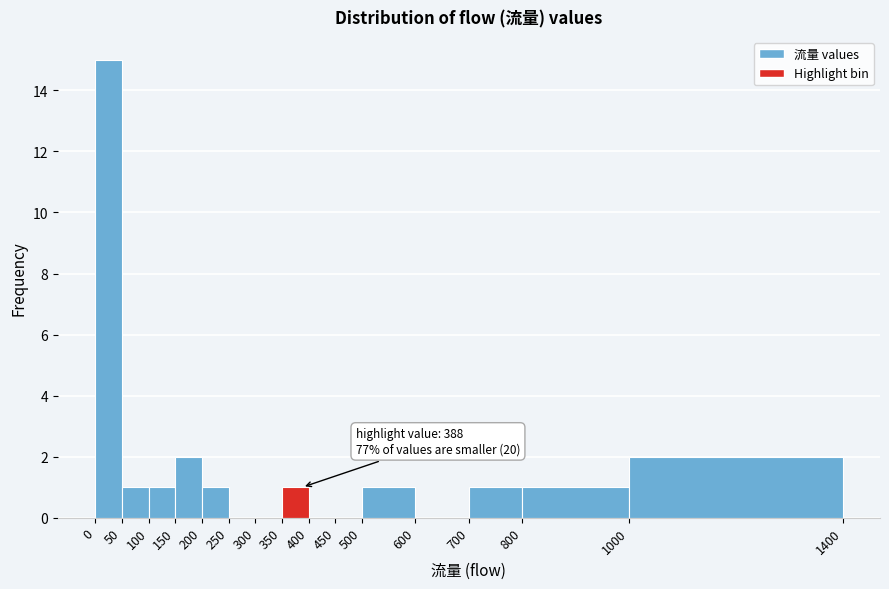

Over which range of the x-axis is the bar tallest?

0 to 50